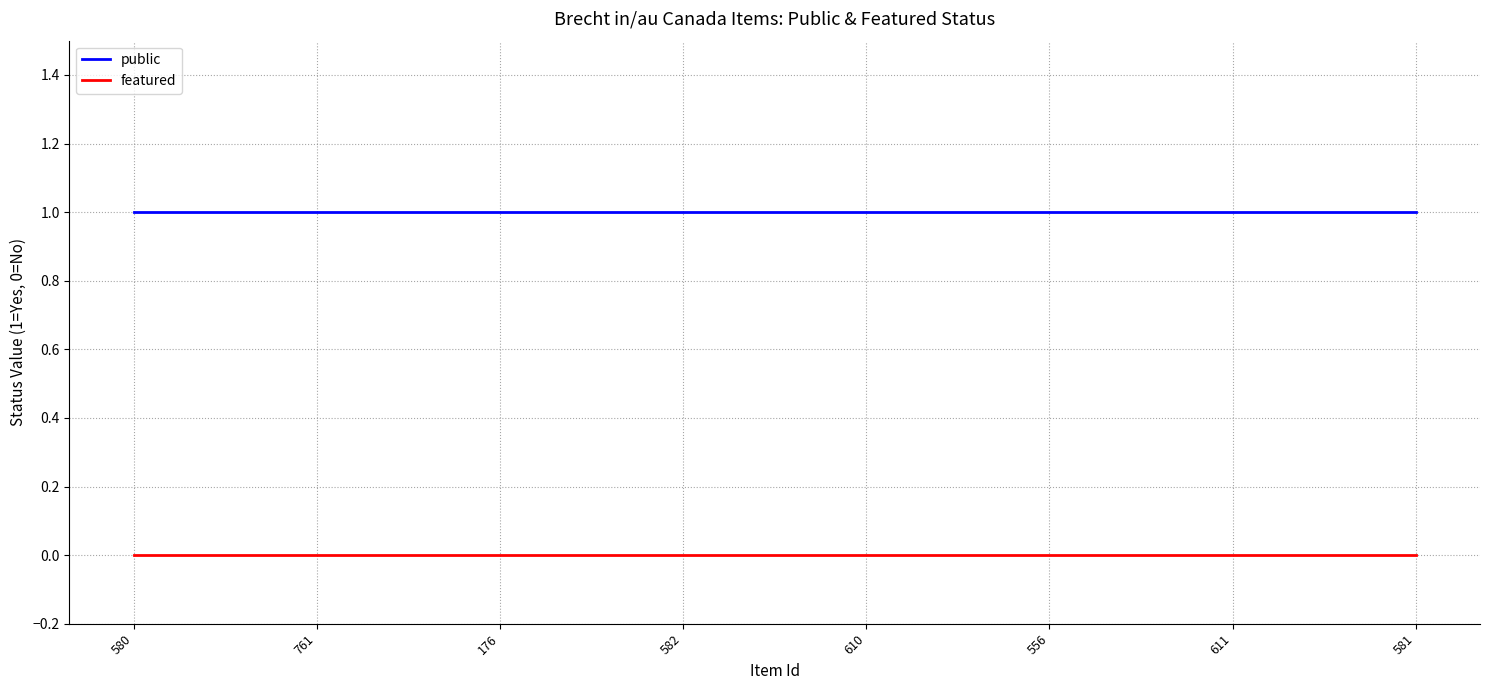

Reading right to left, list all the values displayed in this chart.

public: 581=1	611=1	556=1	610=1	582=1	176=1	761=1	580=1
featured: 581=0	611=0	556=0	610=0	582=0	176=0	761=0	580=0